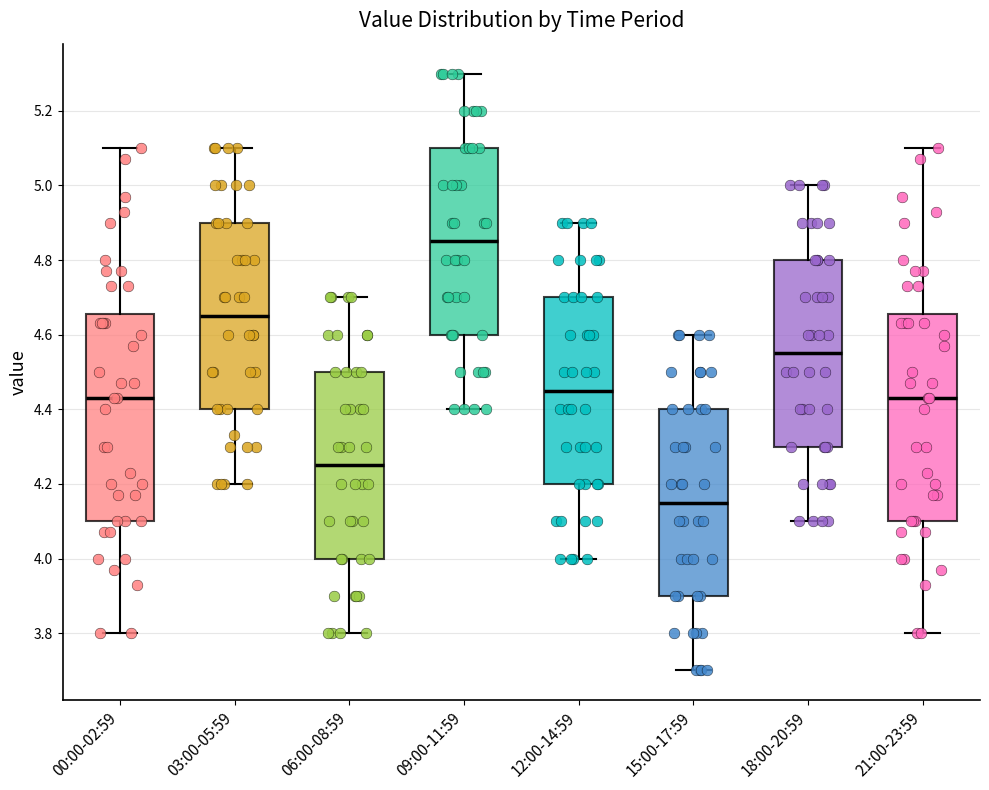

Where does the lower whisker of the box for 09:00-11:59 end on the y-axis? The values are not printed on the chart, so give them approximately, as read against the axis.

4.40